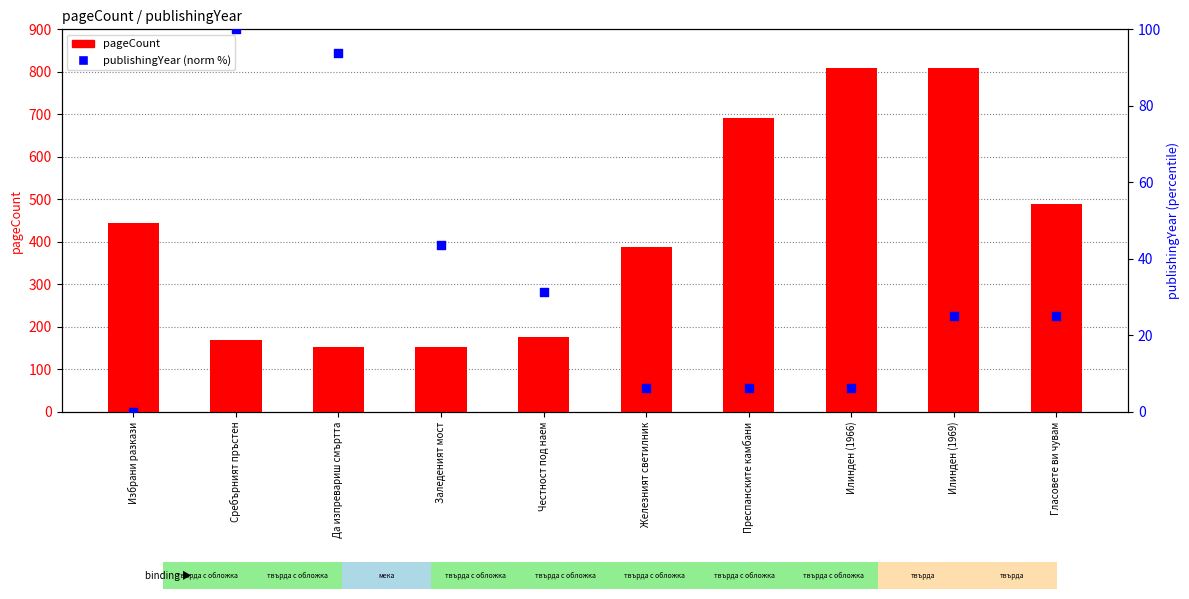

At which category is the sum across all series the highest?

Илинден (1969)